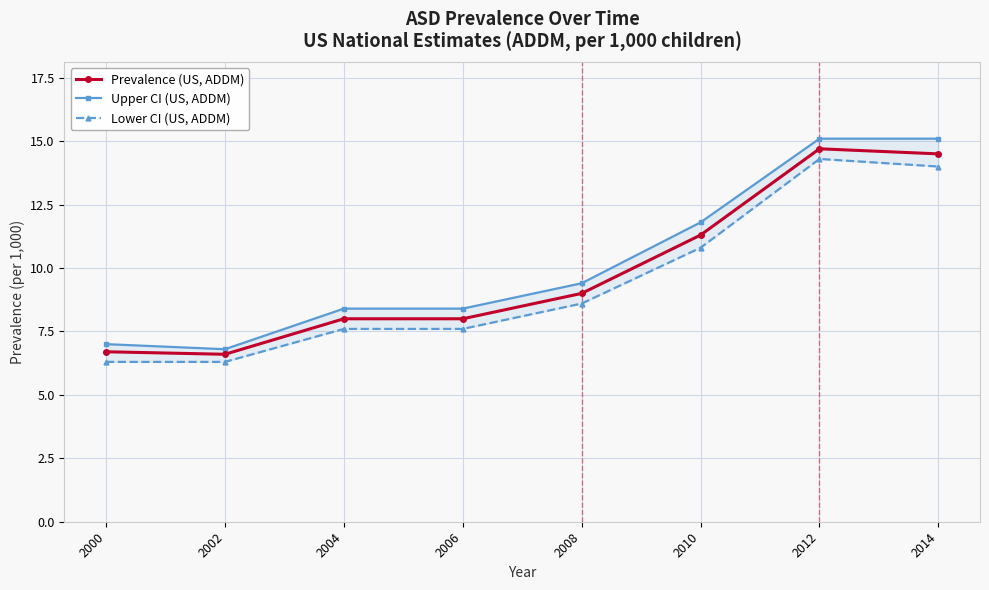

What is the average value of the Prevalence (US, ADDM) series?

9.8